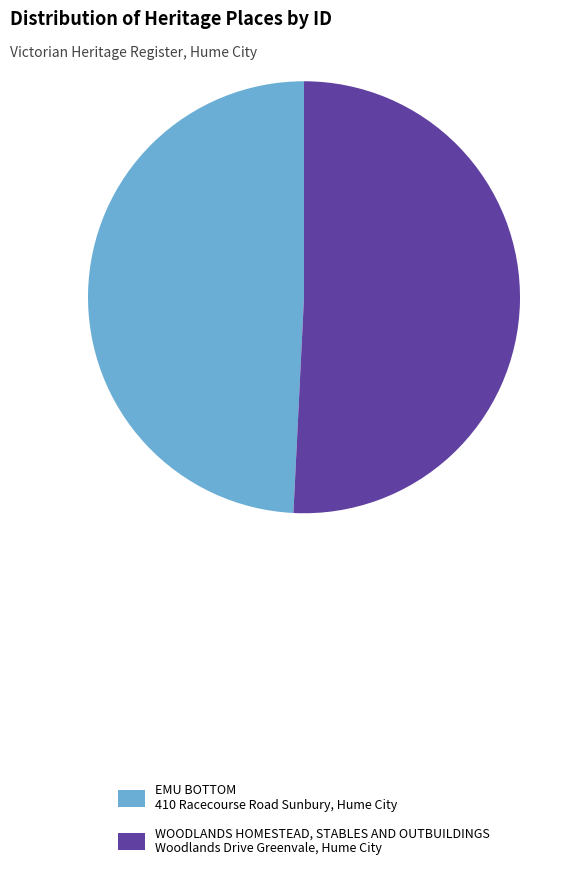

Does any single category account for the majority?

Yes